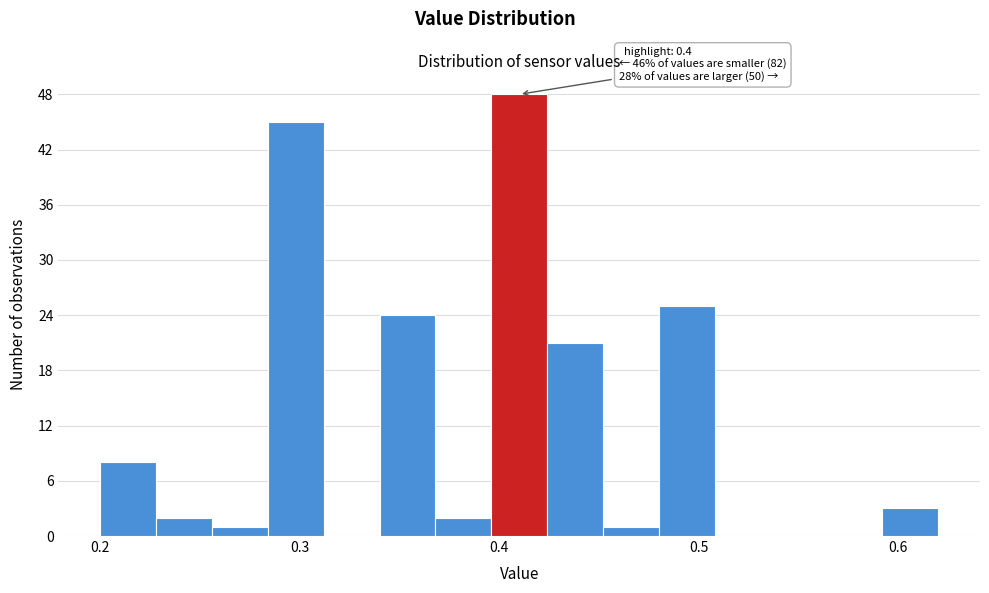

Read against the x-axis, roughly where is the centre of the tallest bar?

0.41